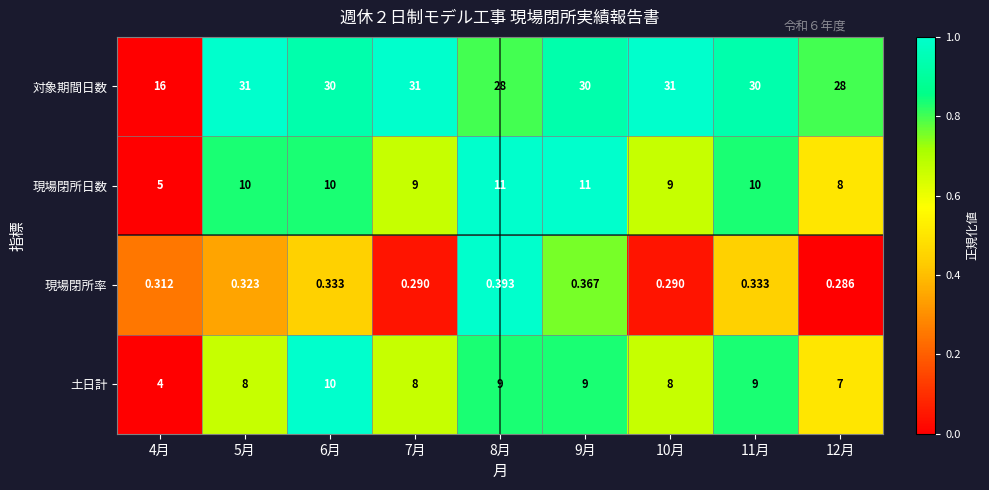

Which series has the widest spread of values?

対象期間日数